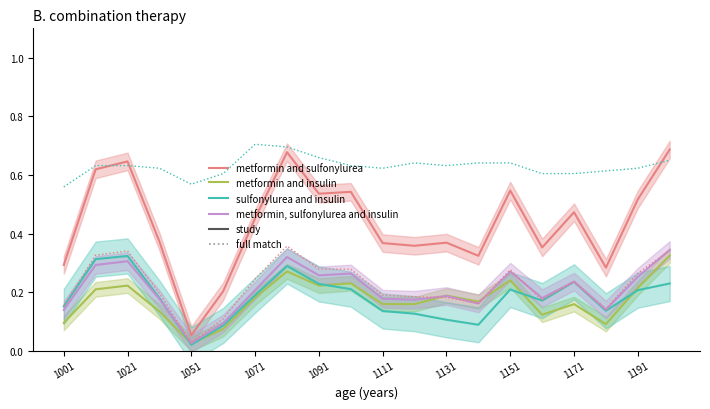

True or false: metformin and sulfonylurea and sulfonylurea and insulin intersect in this chart.

False